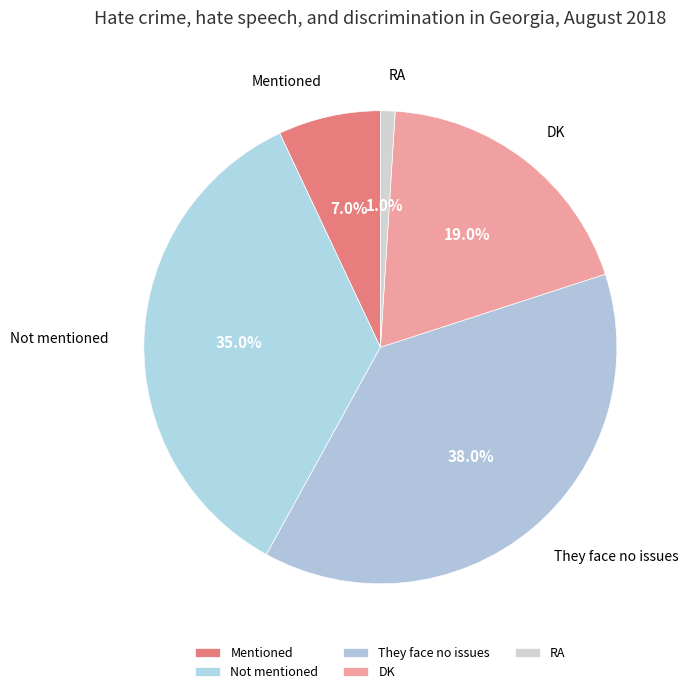

What percentage do Mentioned and They face no issues together represent?

45.0%